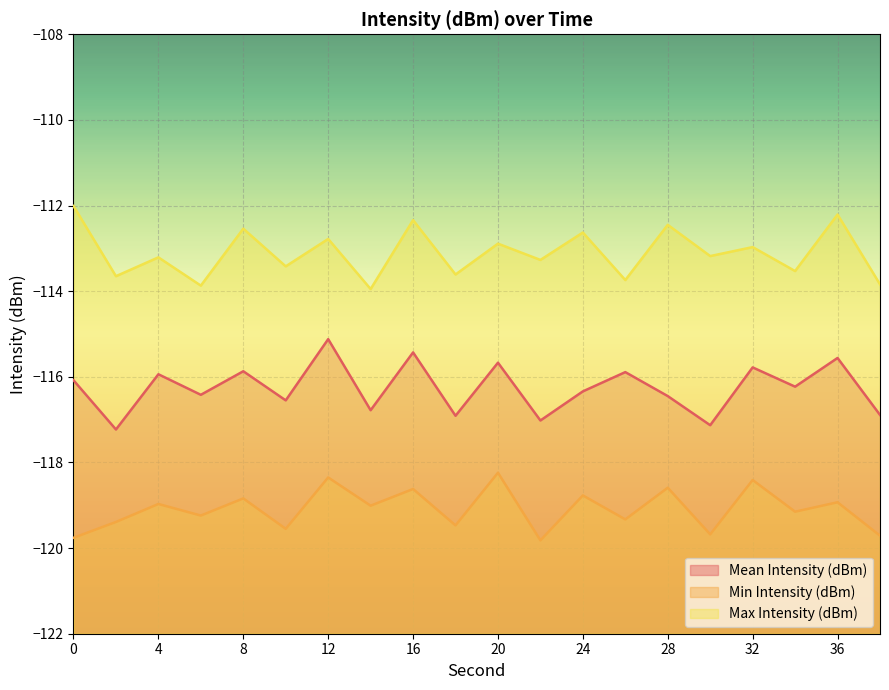

Reading left to right, transcribe all the data shown in this chart.

Mean Intensity (dBm): -116.1	-117.2	-115.9	-116.4	-115.9	-116.5	-115.1	-116.8	-115.4	-116.9	-115.7	-117.0	-116.3	-115.9	-116.5	-117.1	-115.8	-116.2	-115.6	-116.9
Min Intensity (dBm): -119.8	-119.4	-119.0	-119.2	-118.8	-119.5	-118.3	-119.0	-118.6	-119.5	-118.2	-119.8	-118.8	-119.3	-118.6	-119.7	-118.4	-119.2	-118.9	-119.7
Max Intensity (dBm): -112.0	-113.7	-113.2	-113.9	-112.5	-113.4	-112.8	-114.0	-112.3	-113.6	-112.9	-113.3	-112.6	-113.7	-112.5	-113.2	-113.0	-113.5	-112.2	-113.8